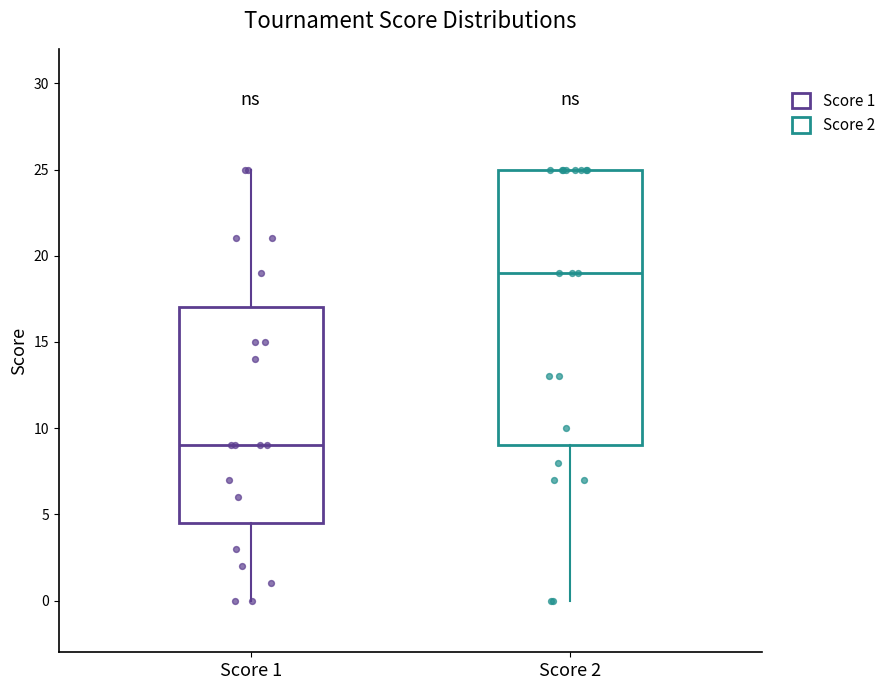

Where does the upper whisker of the box for Score 1 end on the y-axis? The values are not printed on the chart, so give them approximately, as read against the axis.

25.0